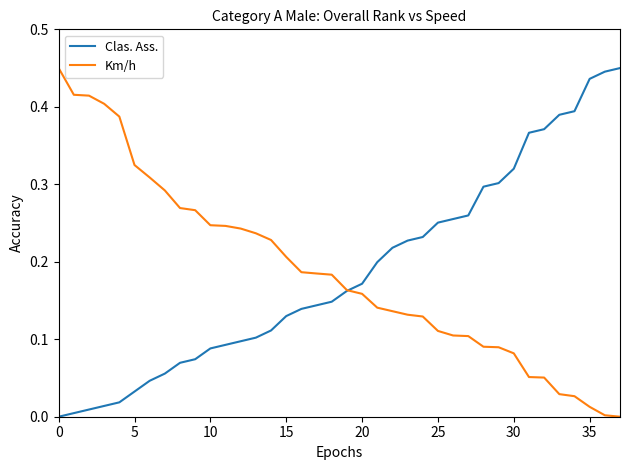

What are all the series names shown in the legend?

Clas. Ass., Km/h